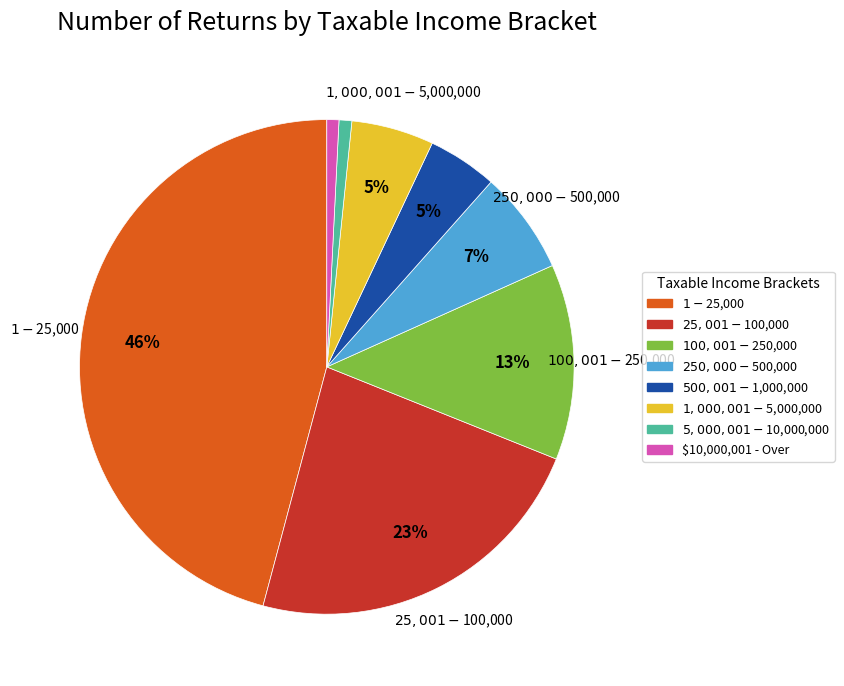

How many segments does this pie chart have?

8